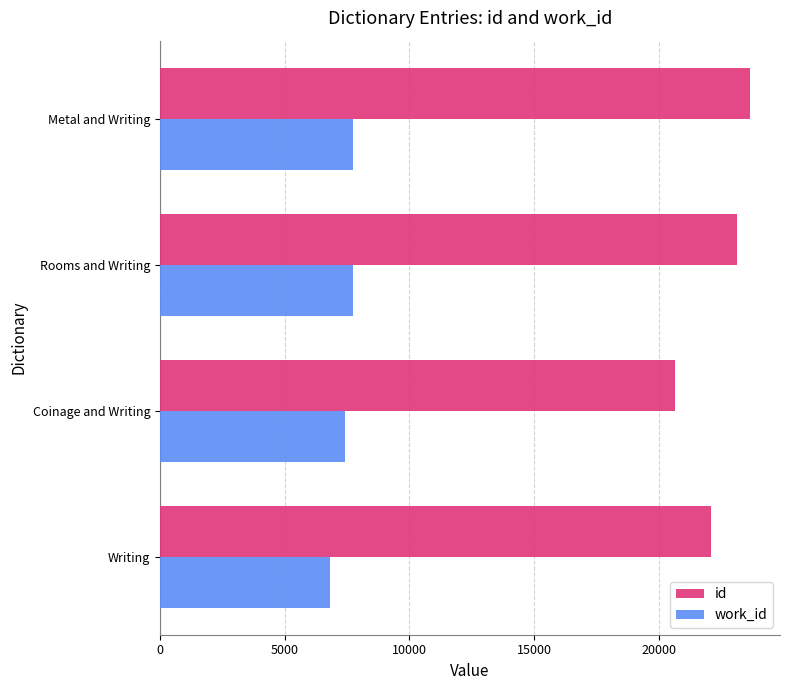

Is it true that id equals 27305 at Coinage and Writing?

False